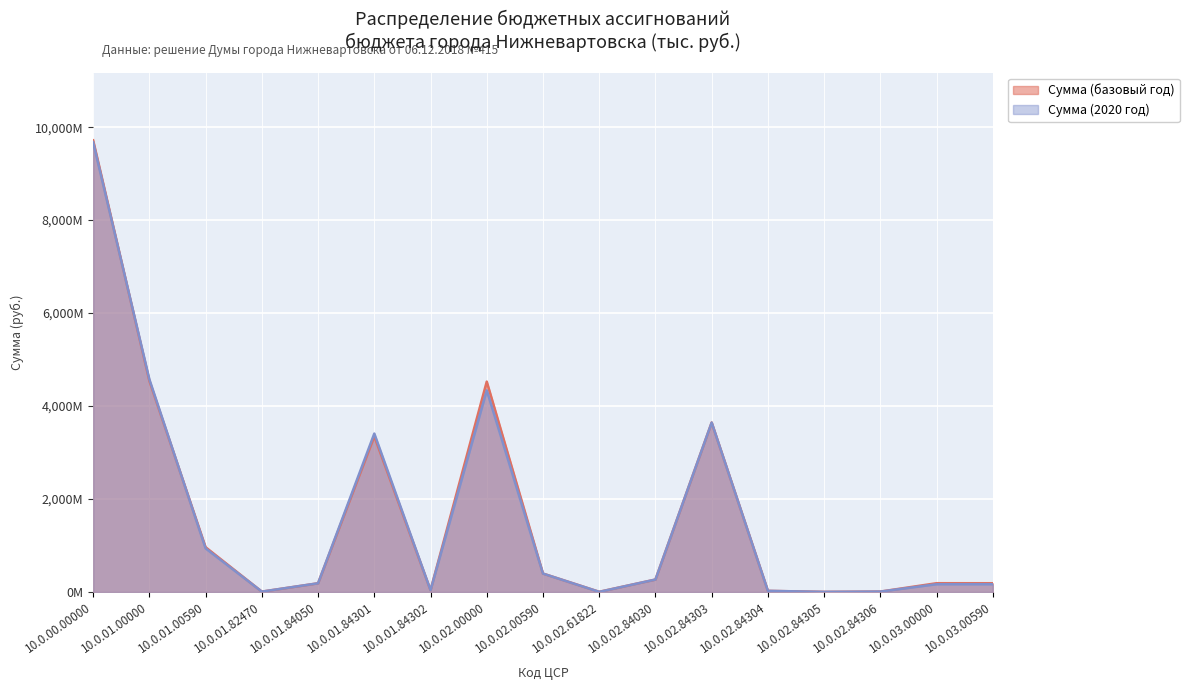

Which series has the largest range (max minus min)?

Сумма (базовый год)